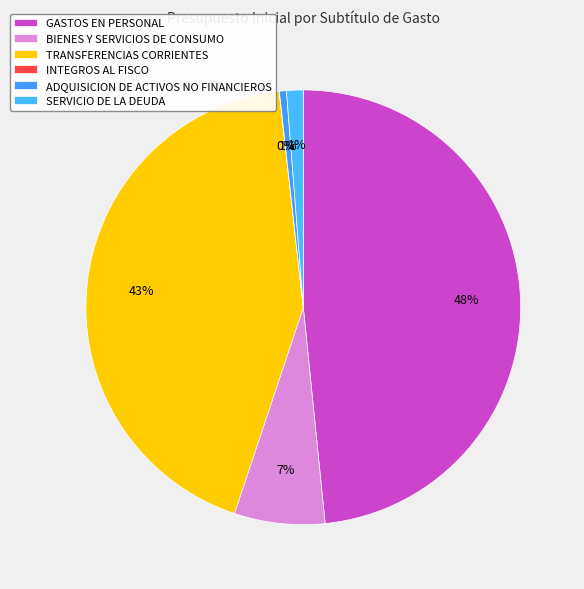

How many slices are in this pie chart?

6